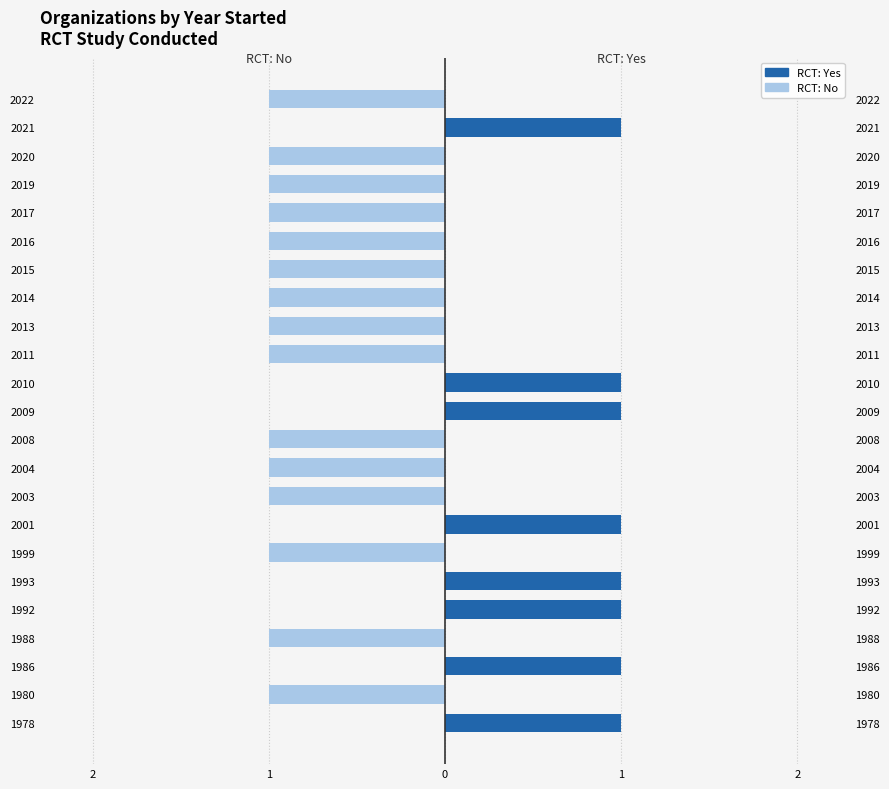

At 2010, list the series in order from smallest to largest.

RCT: No, RCT: Yes